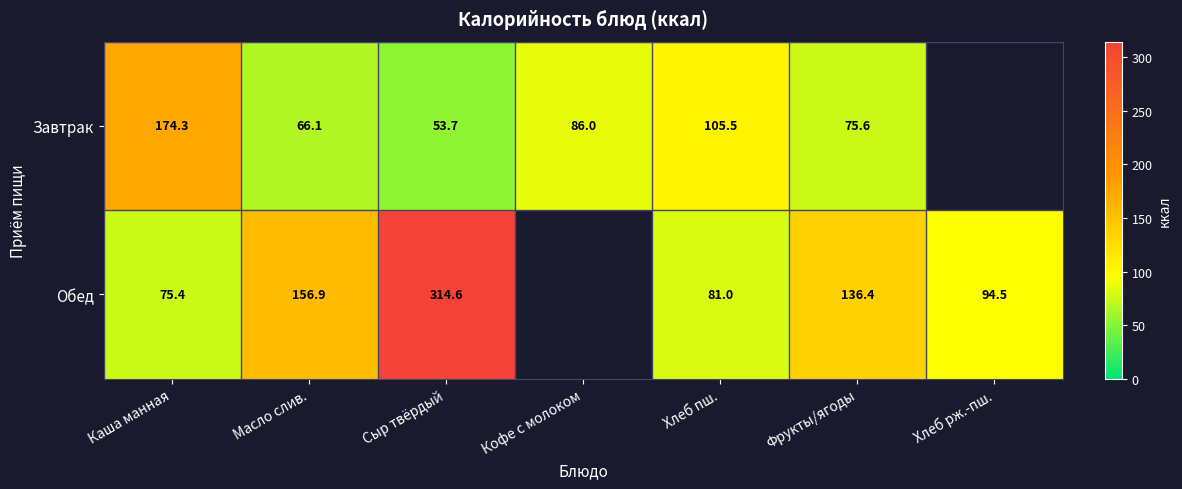

What is the smallest value displayed?

53.7